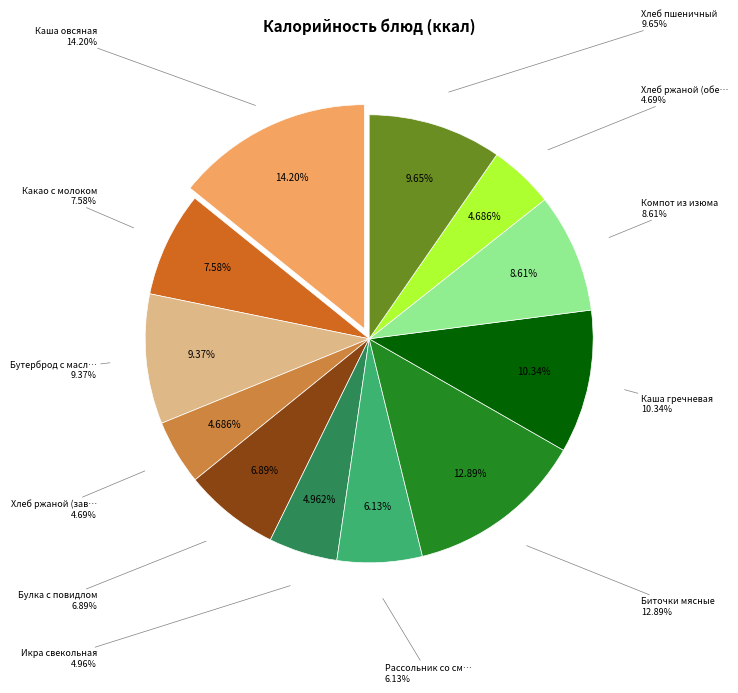

Rank the categories by value from lowest to highest.

Хлеб ржаной (завтрак), Хлеб ржаной (обед), Икра свекольная, Рассольник со сметаной, Булка с повидлом, Какао с молоком, Компот из изюма, Бутерброд с маслом, Хлеб пшеничный, Каша гречневая, Биточки мясные, Каша овсяная